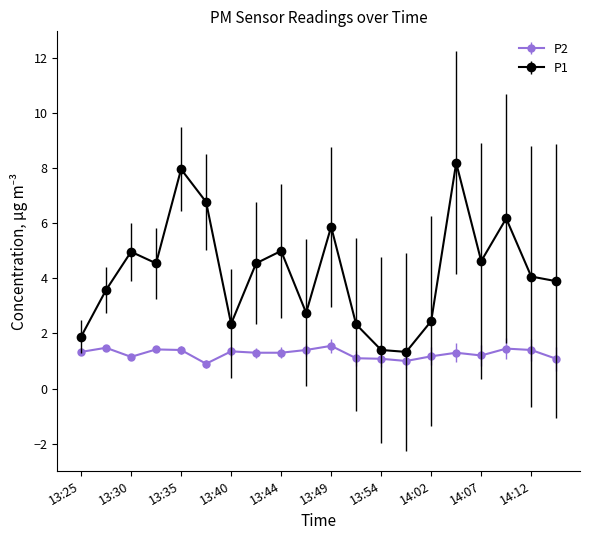

Which series has the largest range (max minus min)?

P1